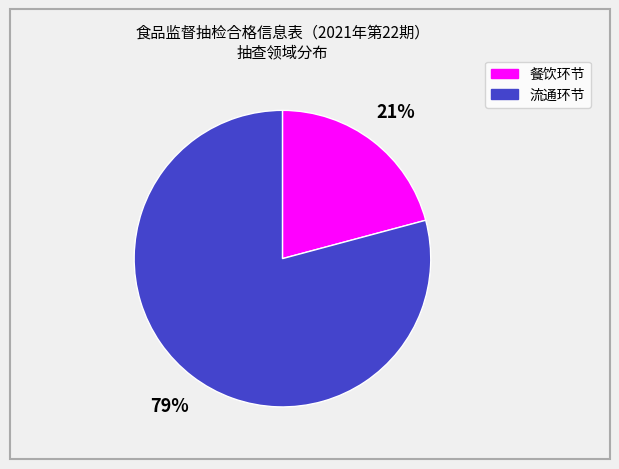

What is the ratio of the value at 餐饮环节 to the value at 流通环节?

0.3